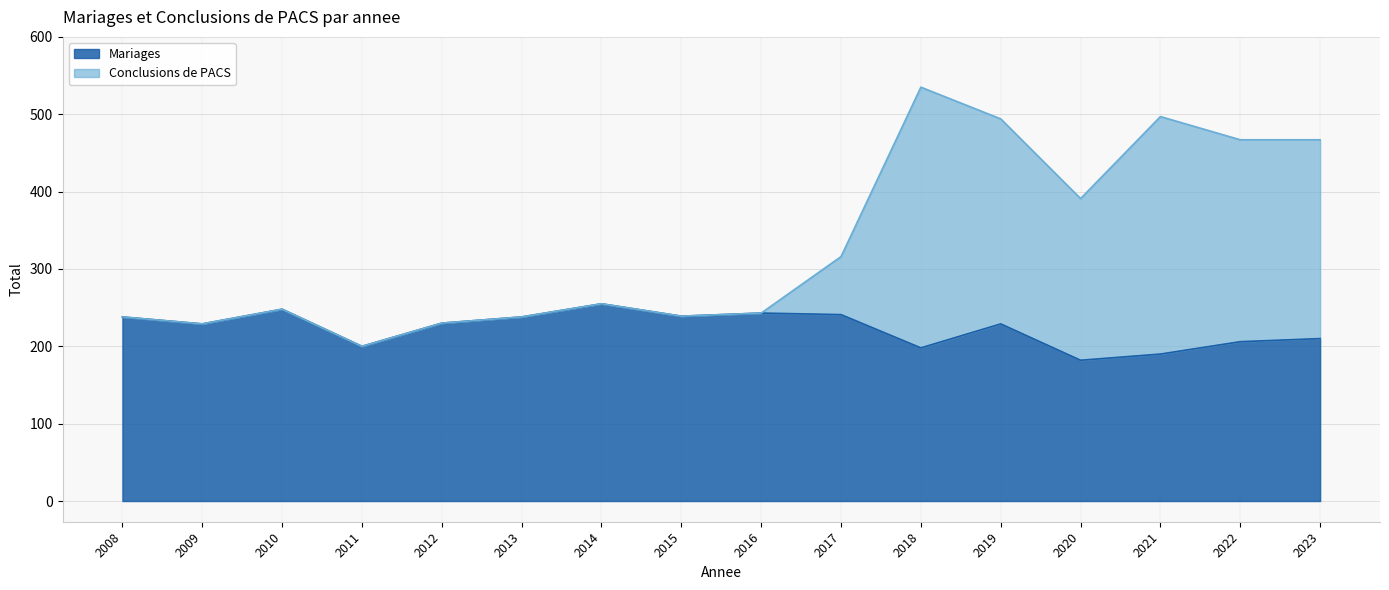

Reading right to left, transcribe all the data shown in this chart.

Mariages: 2023=210	2022=206	2021=190	2020=182	2019=229	2018=198	2017=241	2016=243	2015=239	2014=255	2013=238	2012=230	2011=200	2010=248	2009=229	2008=238
Conclusions de PACS: 2023=467	2022=467	2021=497	2020=391	2019=494	2018=535	2017=316	2016=243	2015=239	2014=255	2013=238	2012=230	2011=200	2010=248	2009=229	2008=238